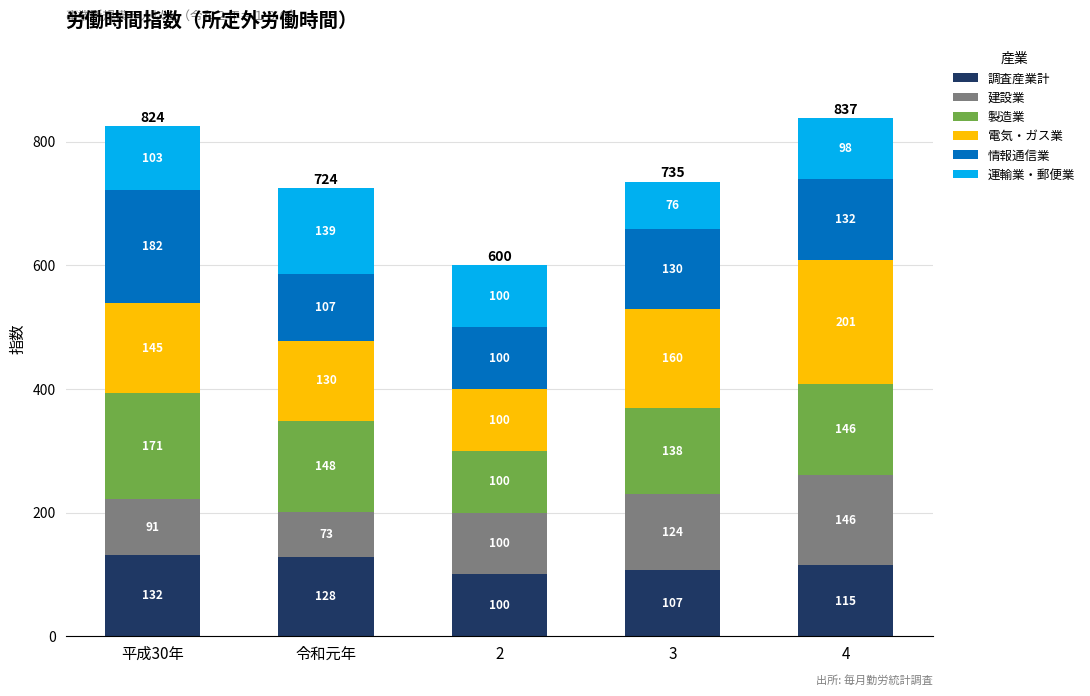

Where is 調査産業計 nearest to the value 115?

4